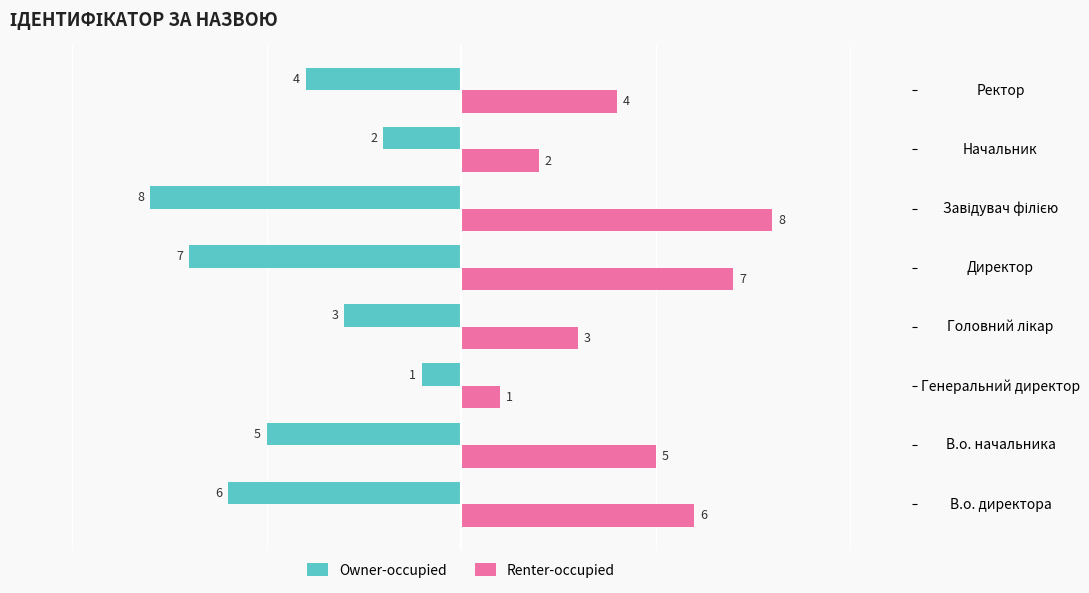

What is the spread (max minus min) of values at Директор?

14